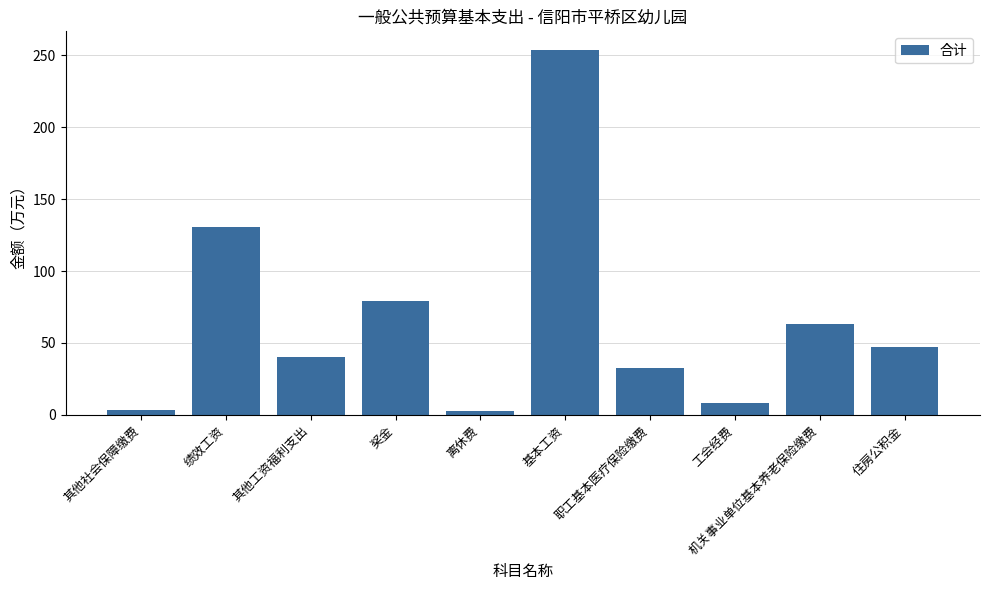

Is it true that the value at 工会经费 is 7.9?

True